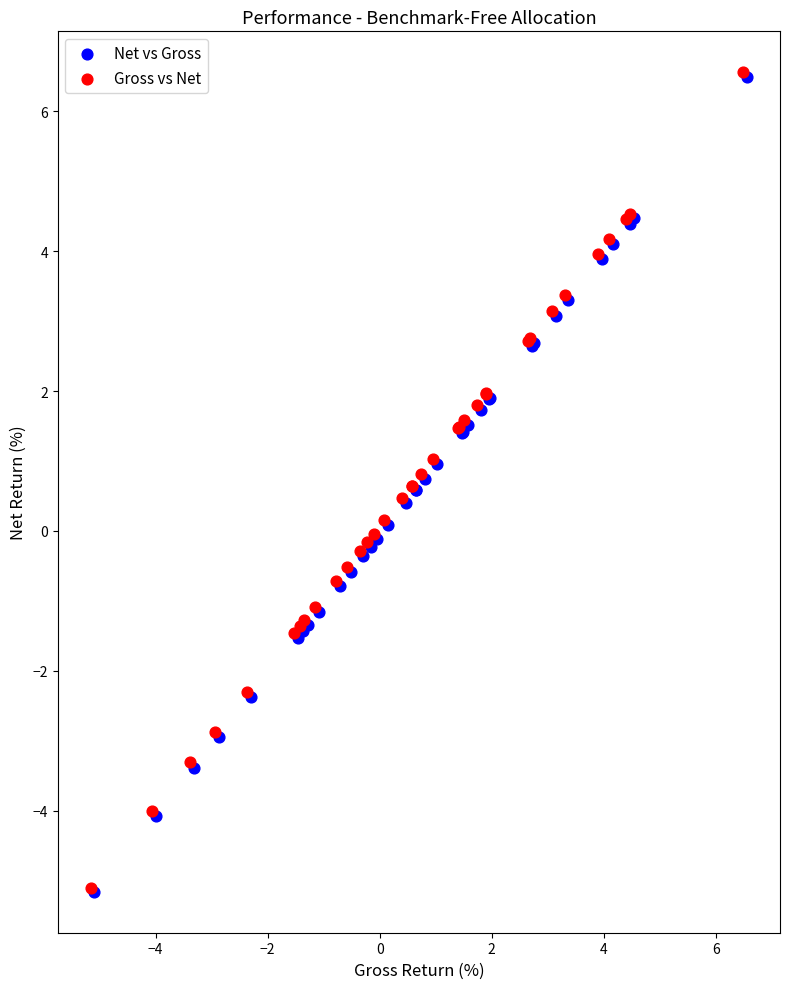

Which series has the widest spread of Y values?

Gross vs Net